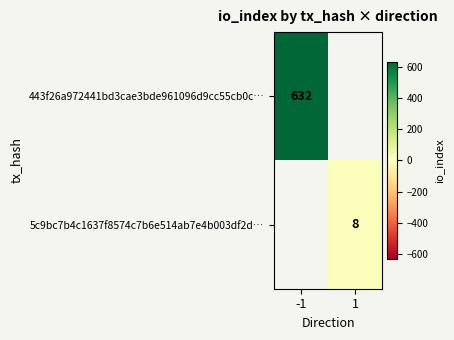

At which label does 443f26a972441bd3cae3bde961096d9cc55cb0c… reach its minimum?

-1